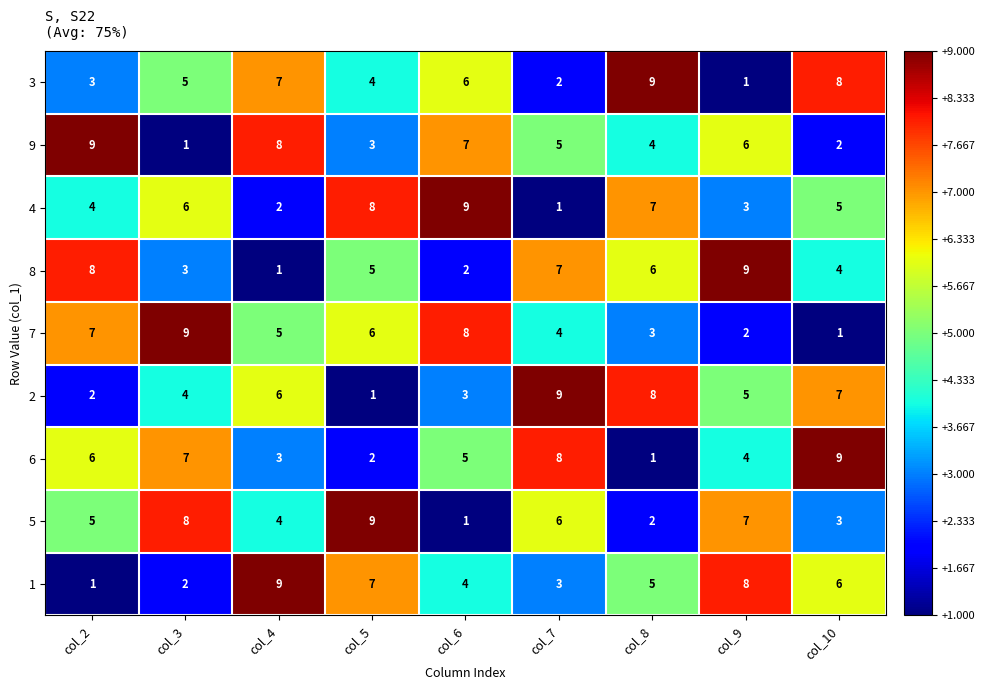

What is the sum of the 2 values at col_6 and col_4?

9